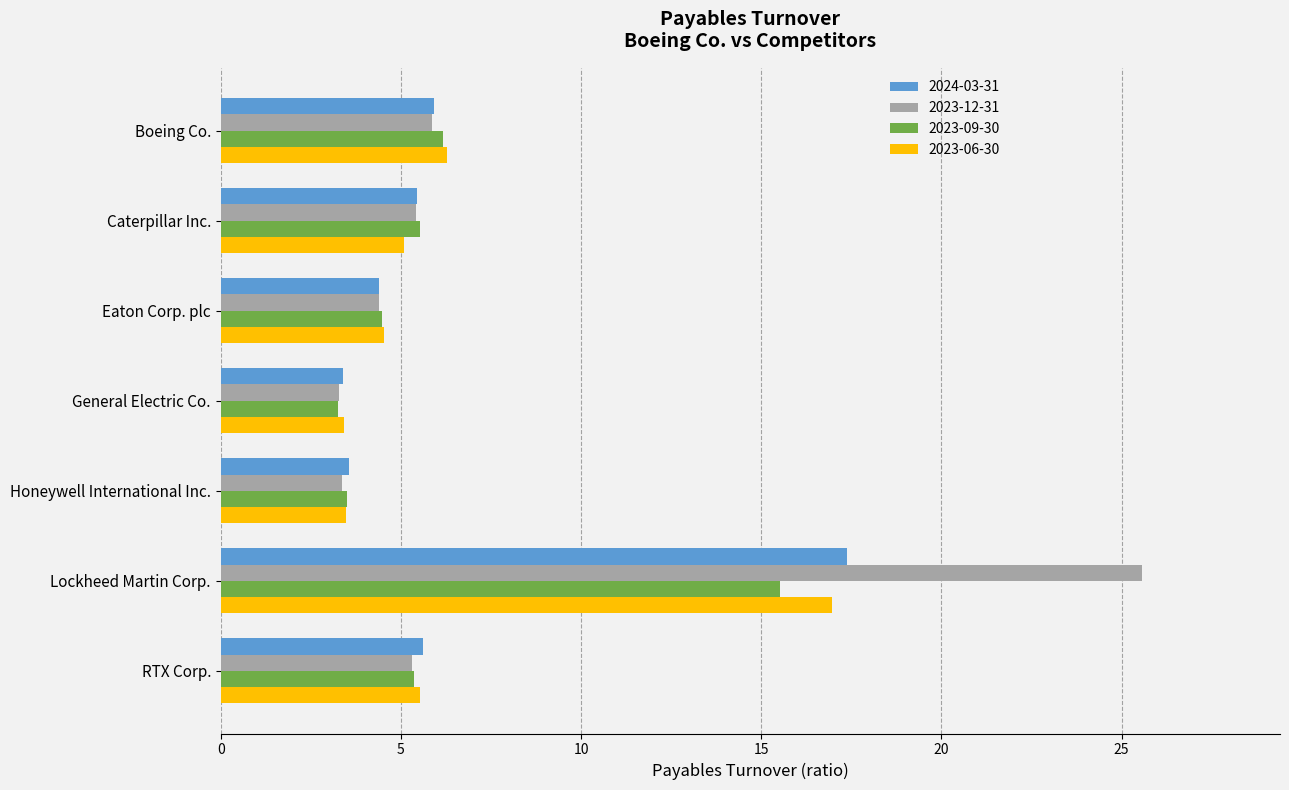

Where is 2023-12-31 nearest to the value 14?

Boeing Co.